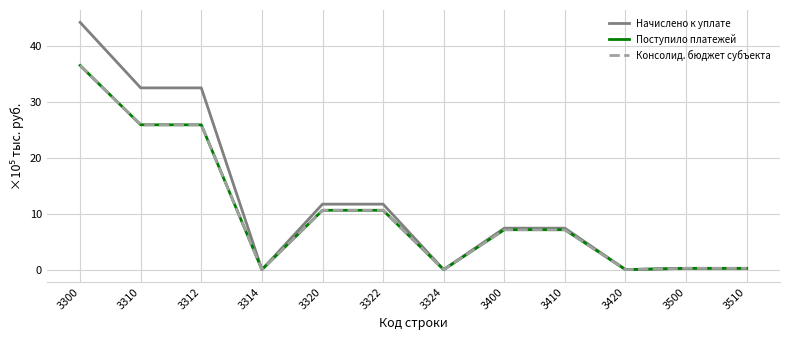

What is the difference between the second highest and second lowest values in the Поступило платежей series?

25.9